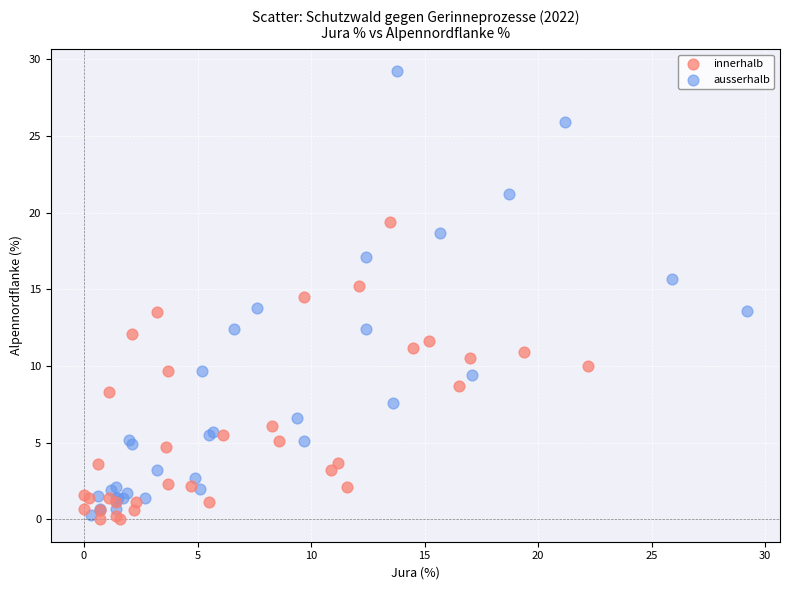

What are all the series names shown in the legend?

innerhalb, ausserhalb